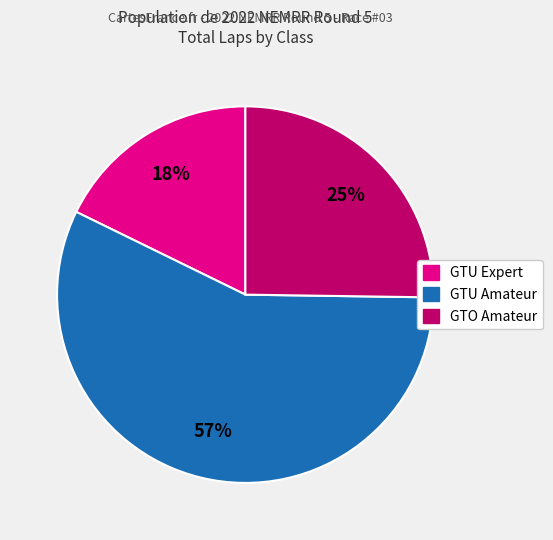

Does any single category account for the majority?

Yes